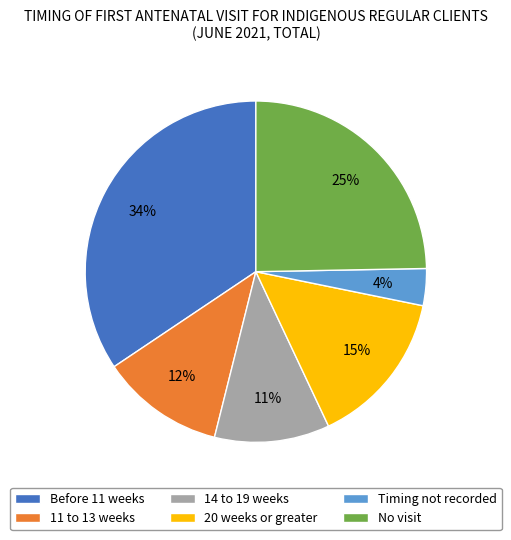

Which slice is the smallest?

Timing not recorded